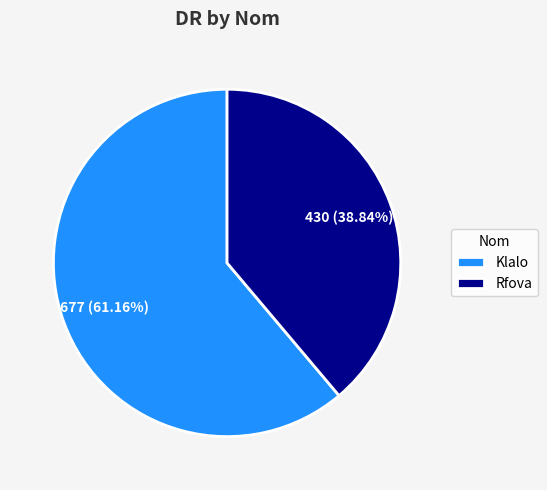

Which category accounts for the majority?

Klalo